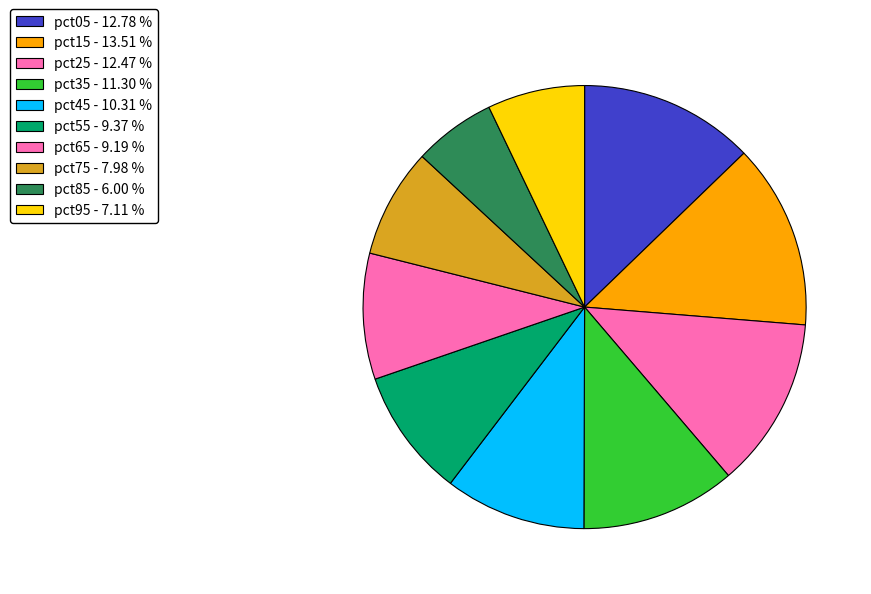

Count the number of slices in the pie.

10